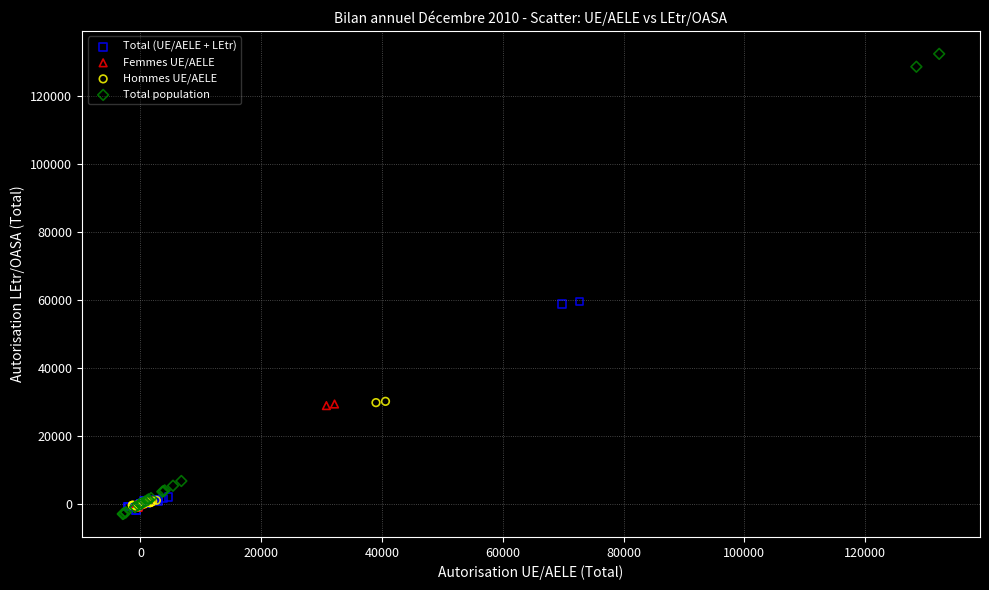

Which series has the widest spread of Y values?

Total population